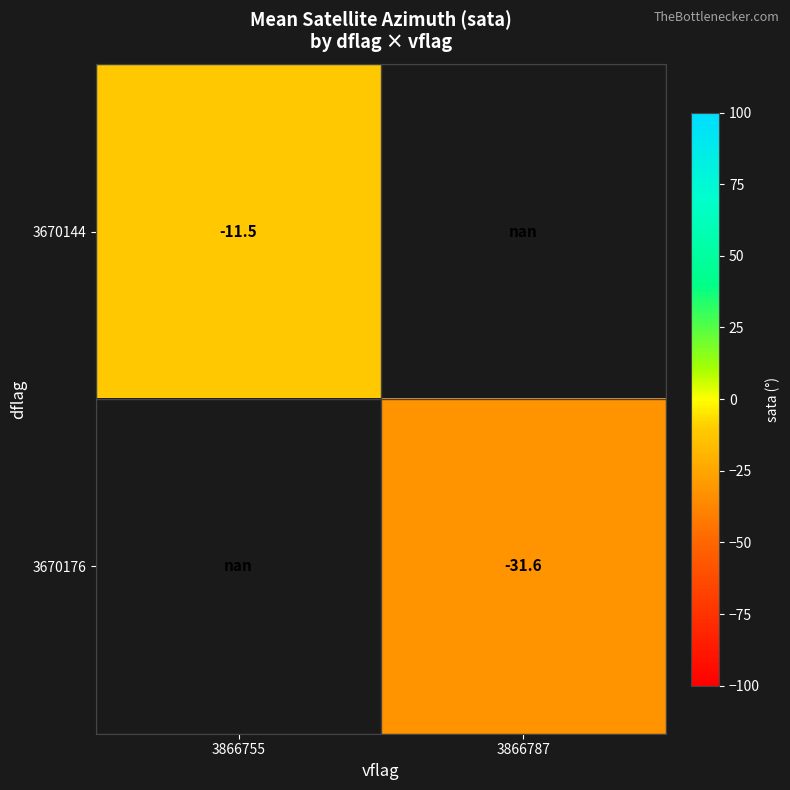

The 3670144 series shows -11.5 at 3866755. True or false?

True